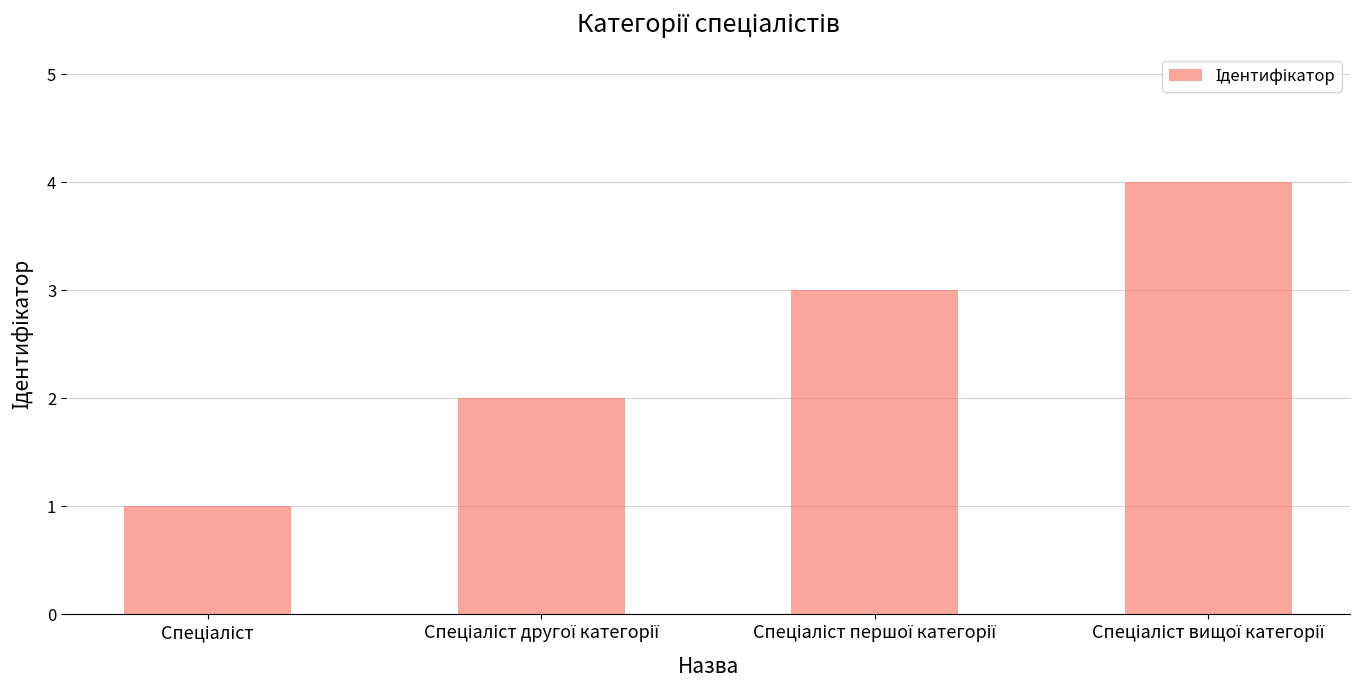

What is the difference between the maximum and minimum values?

3